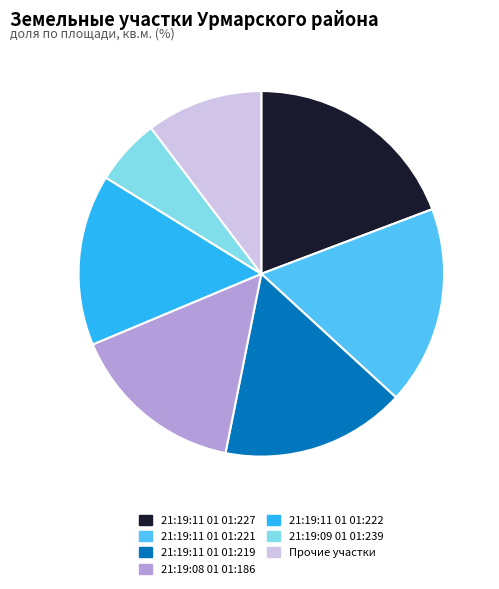

Combined, do 21:19:11 01 01:219 and 21:19:11 01 01:222 account for over 50%?

No